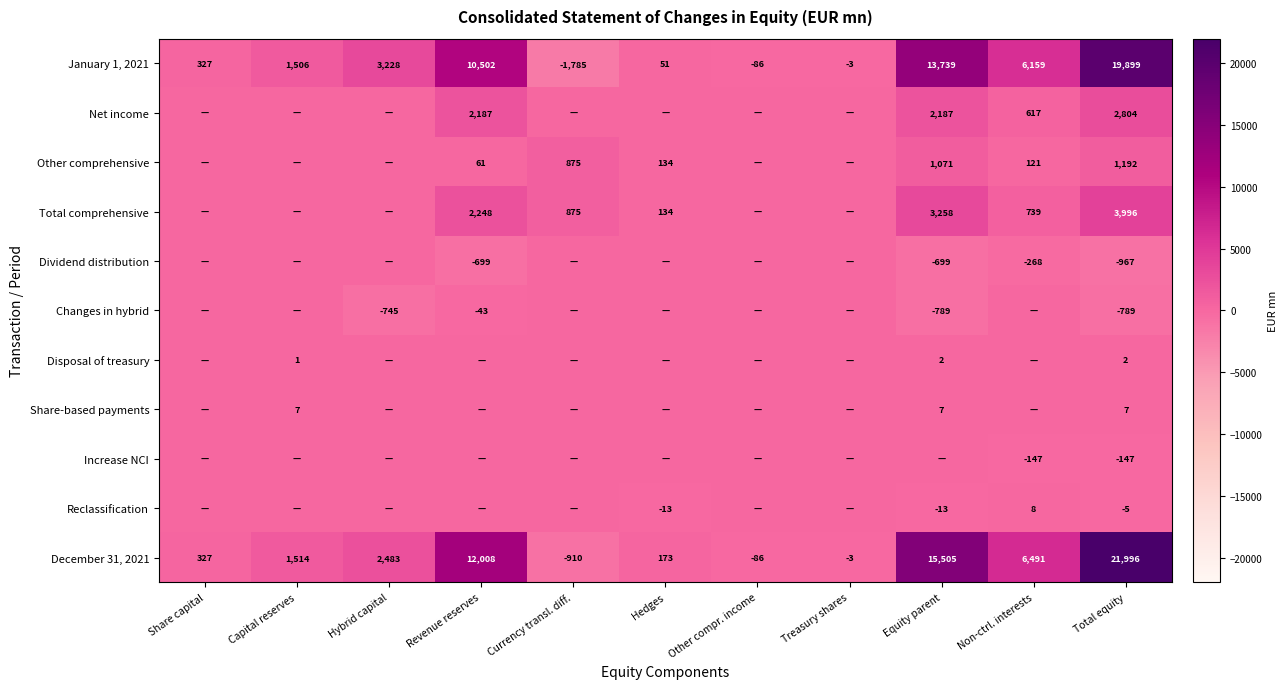

True or false: Other comprehensive has a value of 1586 at Equity parent.

False